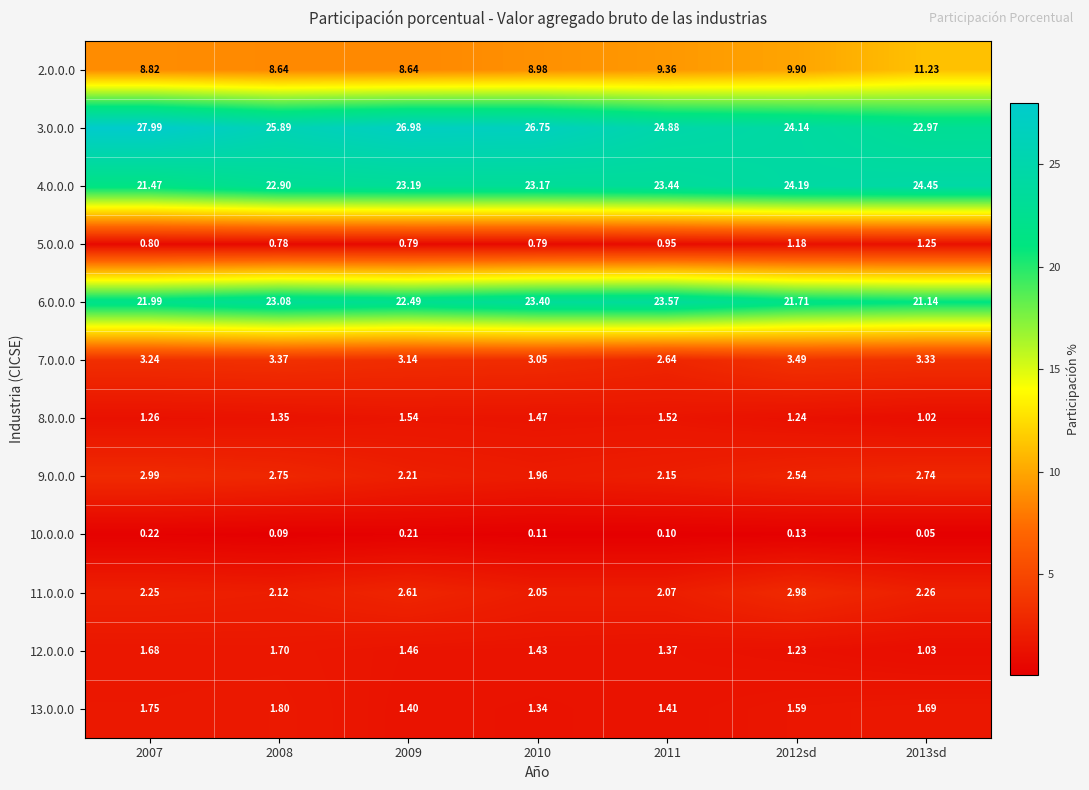

Is the value of 6.0.0.0 at 2009 greater than the value of 7.0.0.0 at 2010?

Yes